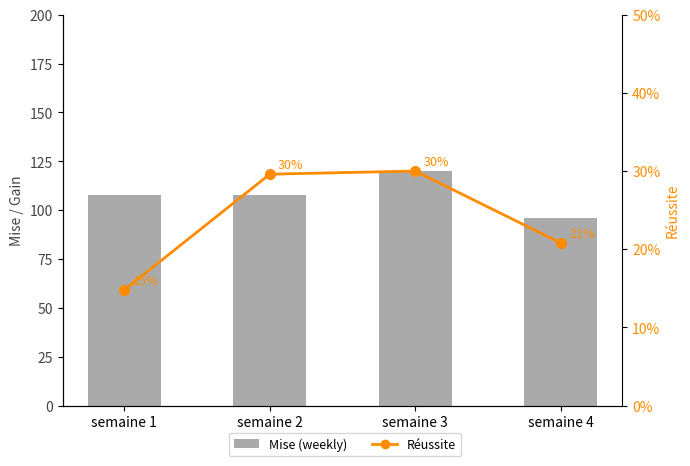

List the labels in order of Réussite value, largest first.

semaine 3, semaine 2, semaine 4, semaine 1